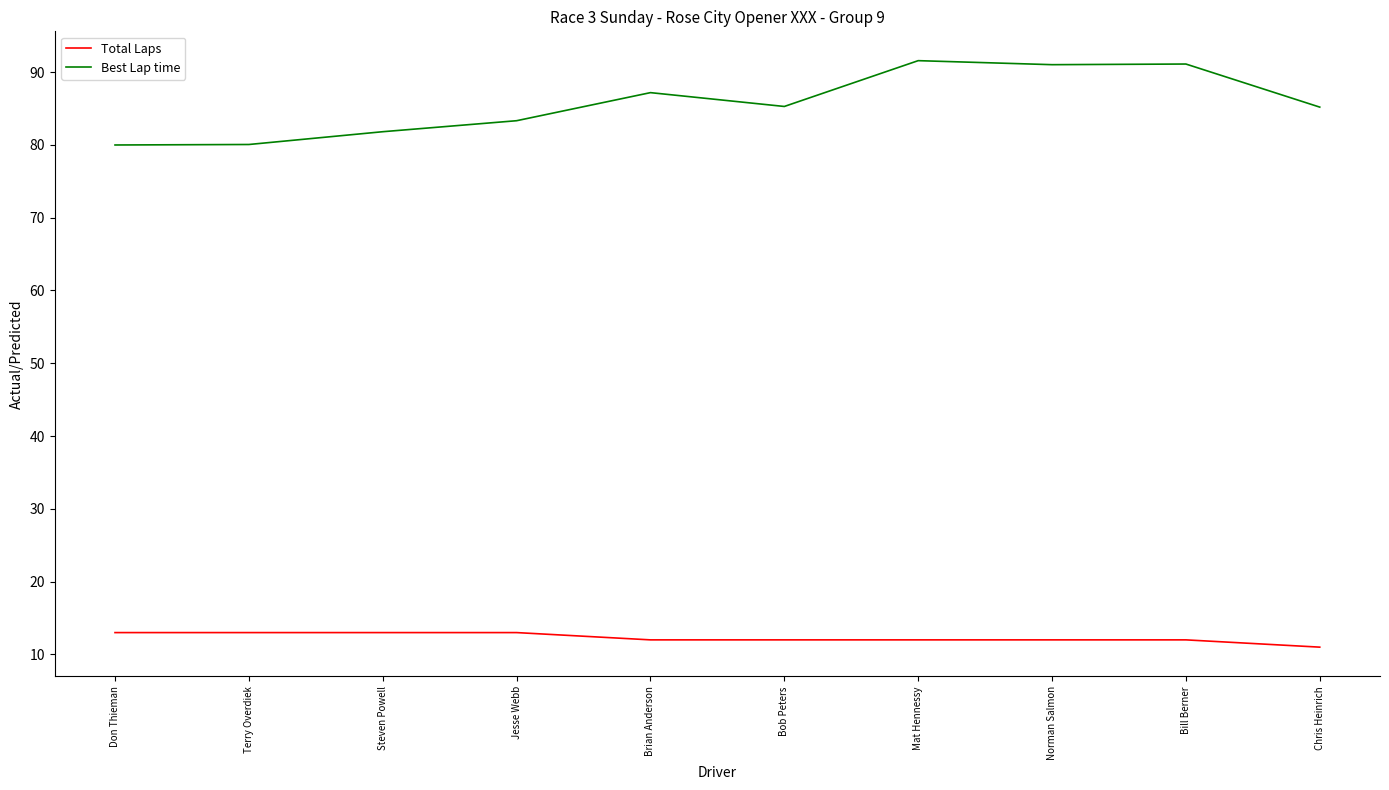

Rank the series at Don Thieman from highest to lowest value.

Best Lap time, Total Laps